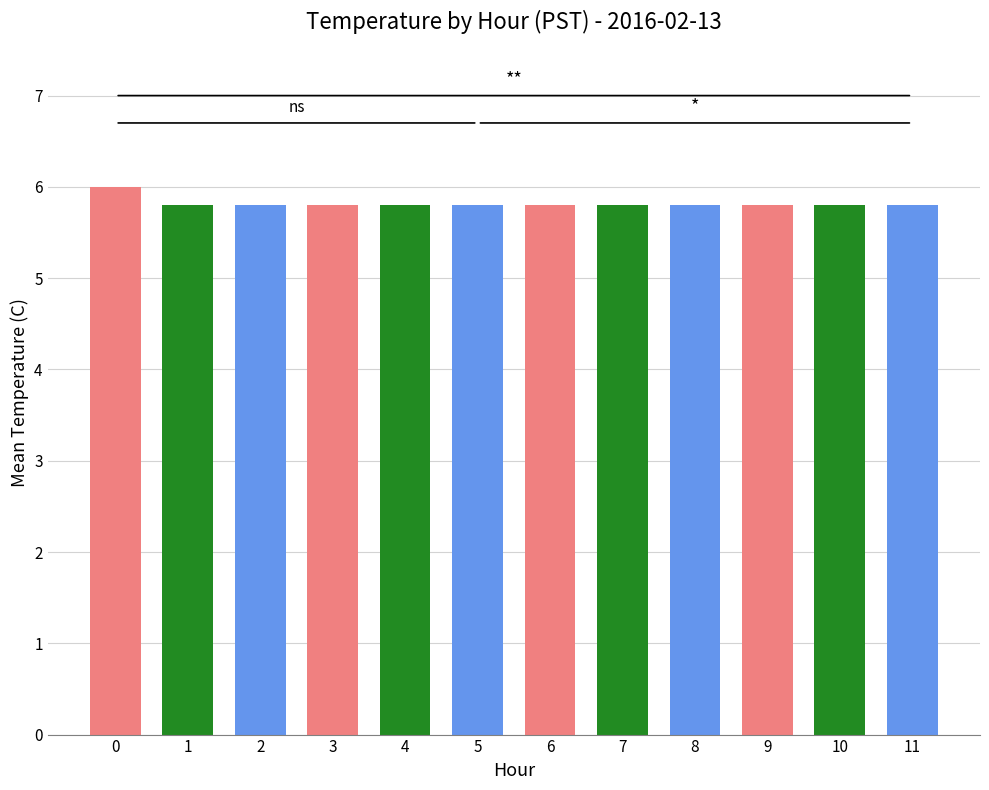

How many data points does each series have?

12